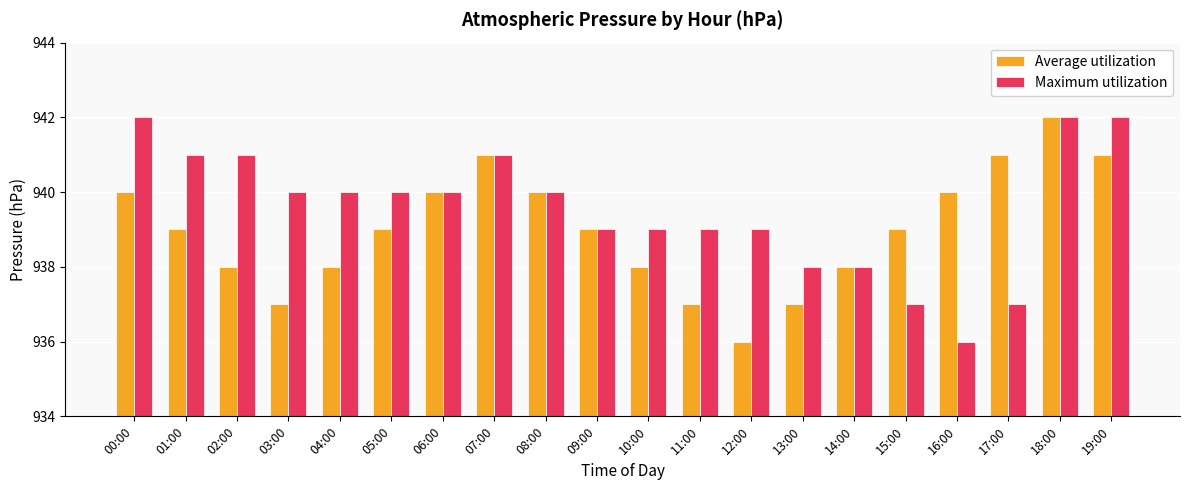

Are the bars horizontal?

No